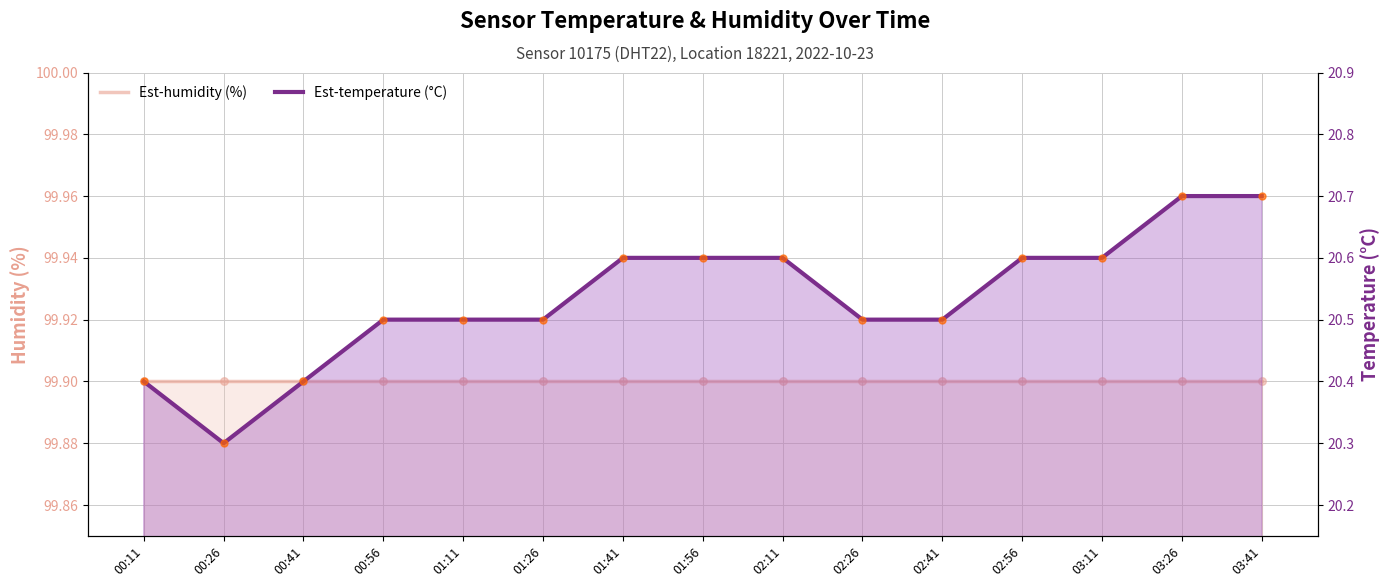

At which category is the sum across all series the highest?

03:26